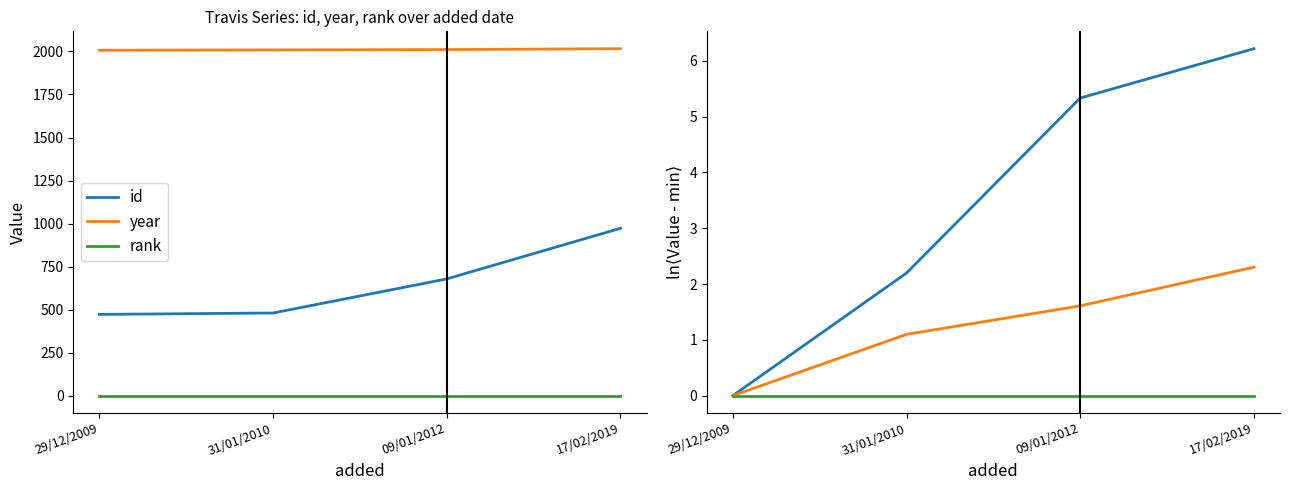

The value of id at 31/01/2010 is 2.2. True or false?

True